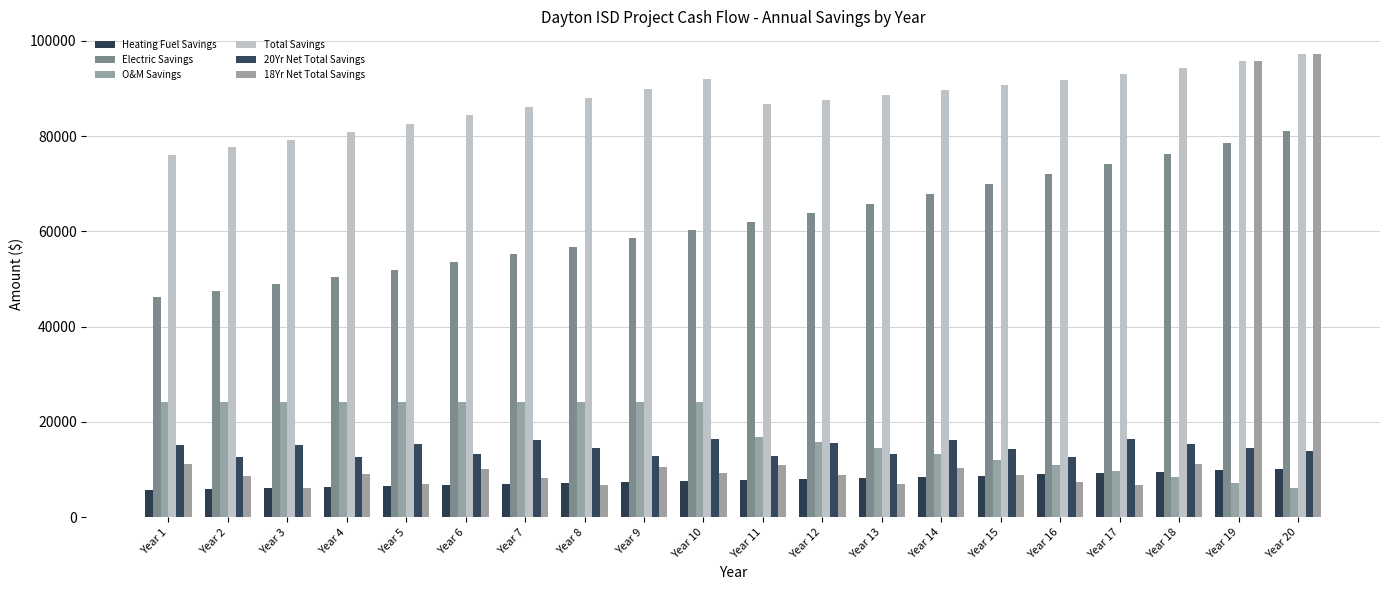

How many groups of bars are there?

20